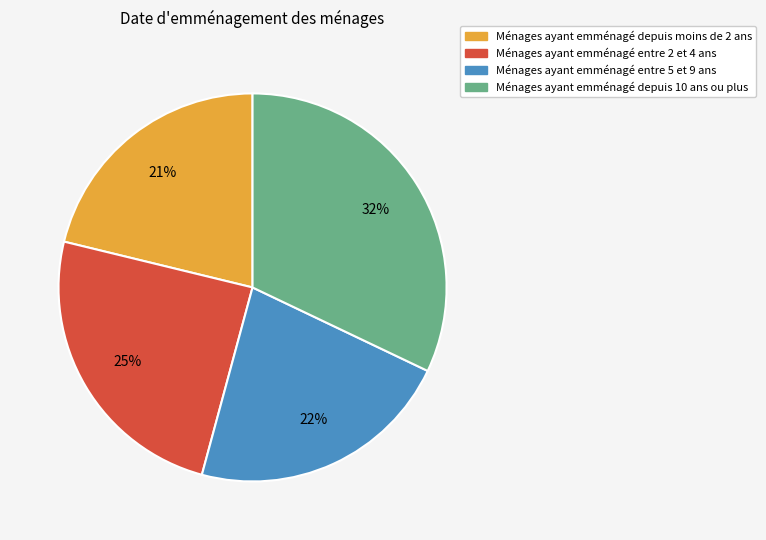

Is there any slice that represents more than half of the pie?

No